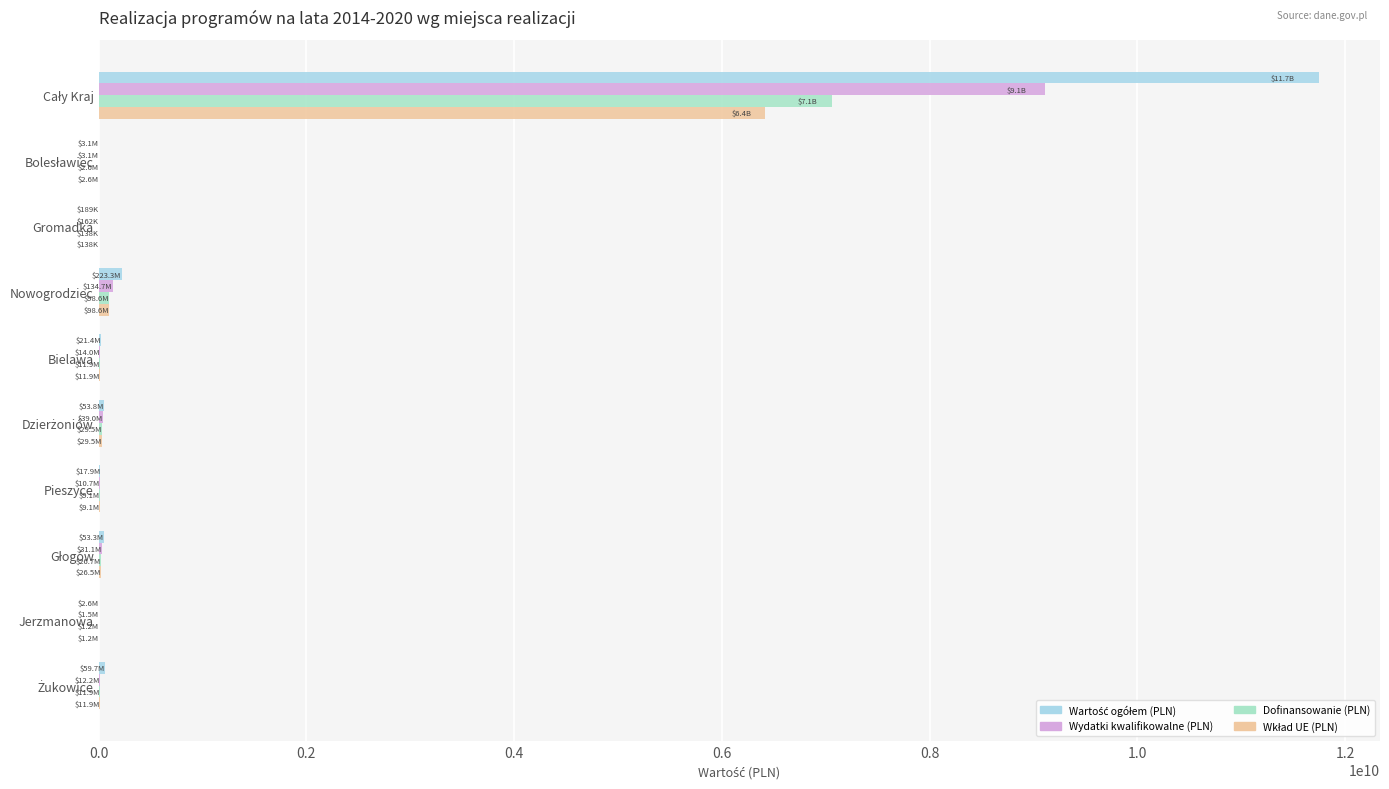

Count the number of categories in the chart.

10